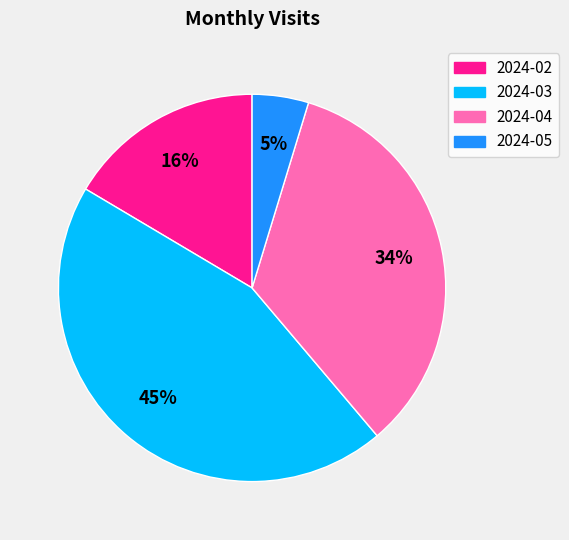

To the nearest percent, what portion does 2024-04 represent?

34%